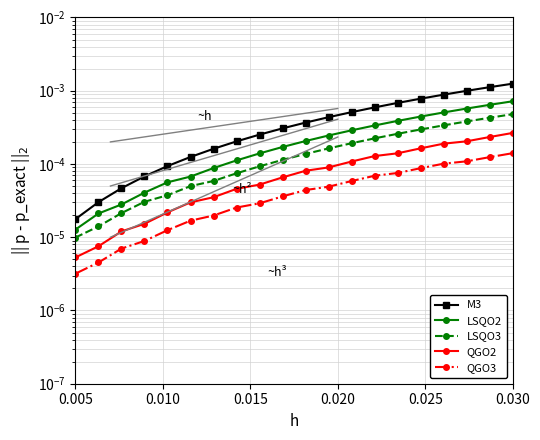

True or false: M3 and QGO3 intersect in this chart.

False